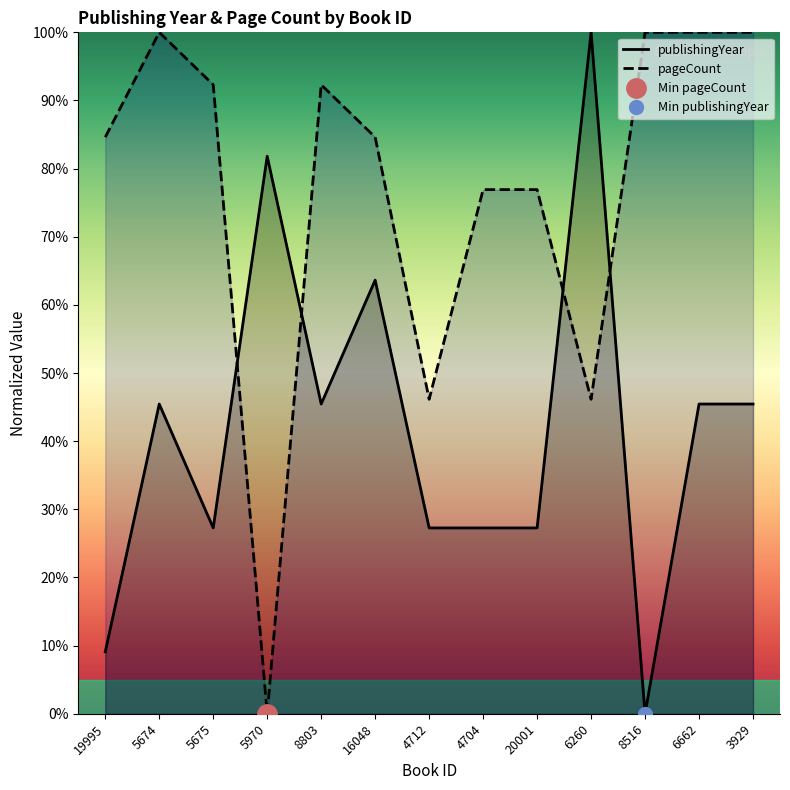

The pageCount series shows 46.2 at 6260. True or false?

True